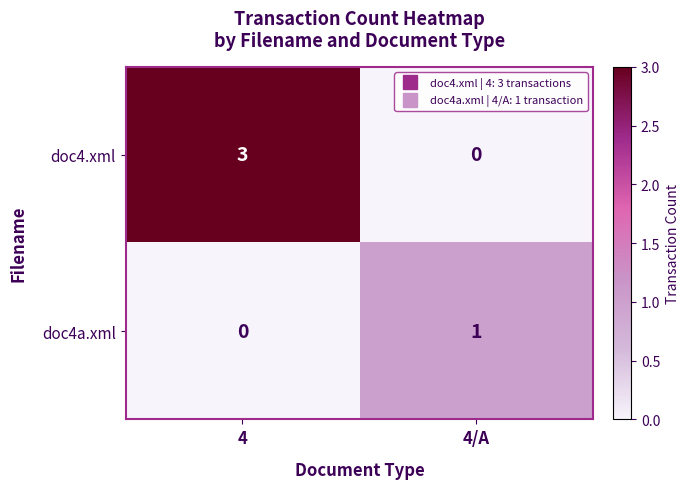

True or false: doc4.xml has a value of 3 at 4.

True